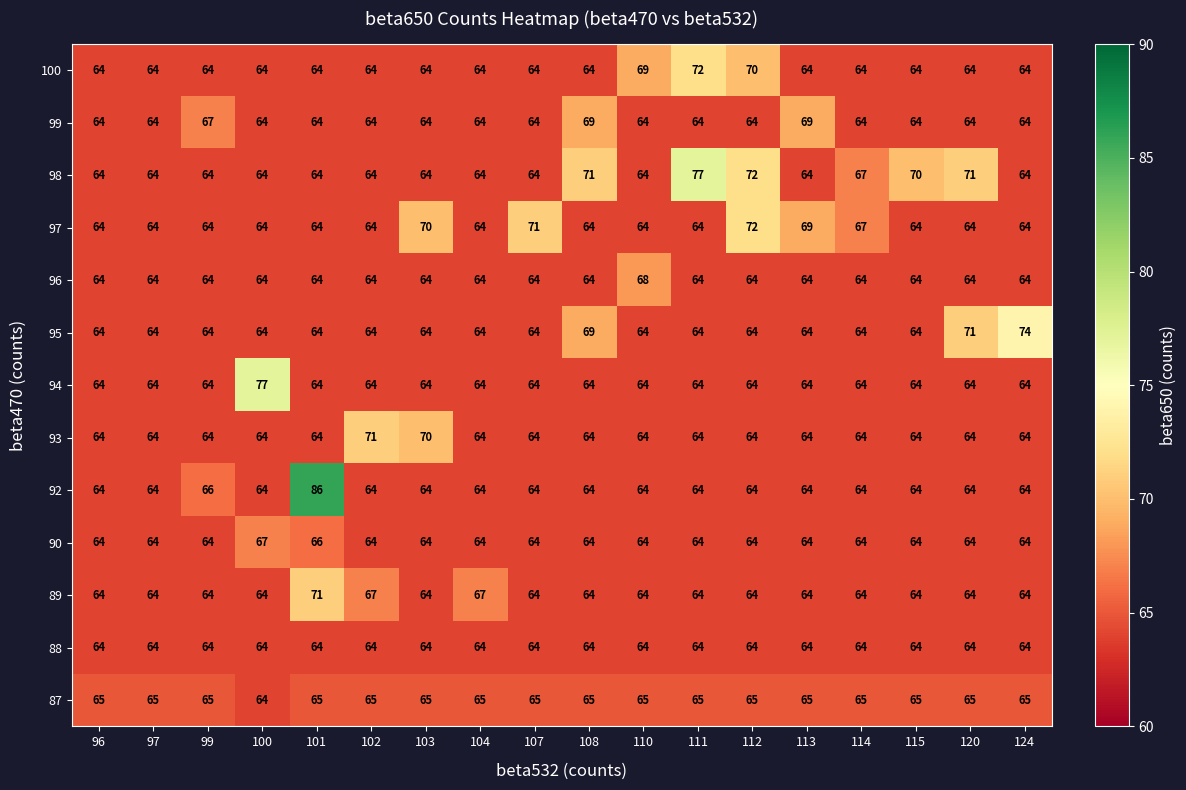

What is the difference between the maximum and minimum values in the 89 series?

7